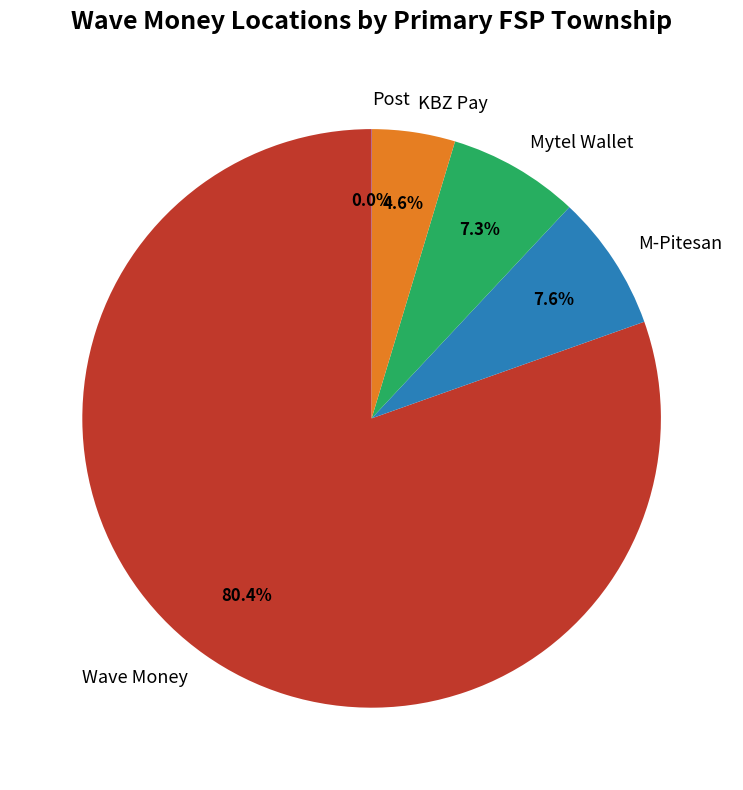

What is the largest slice in the pie chart?

Wave Money